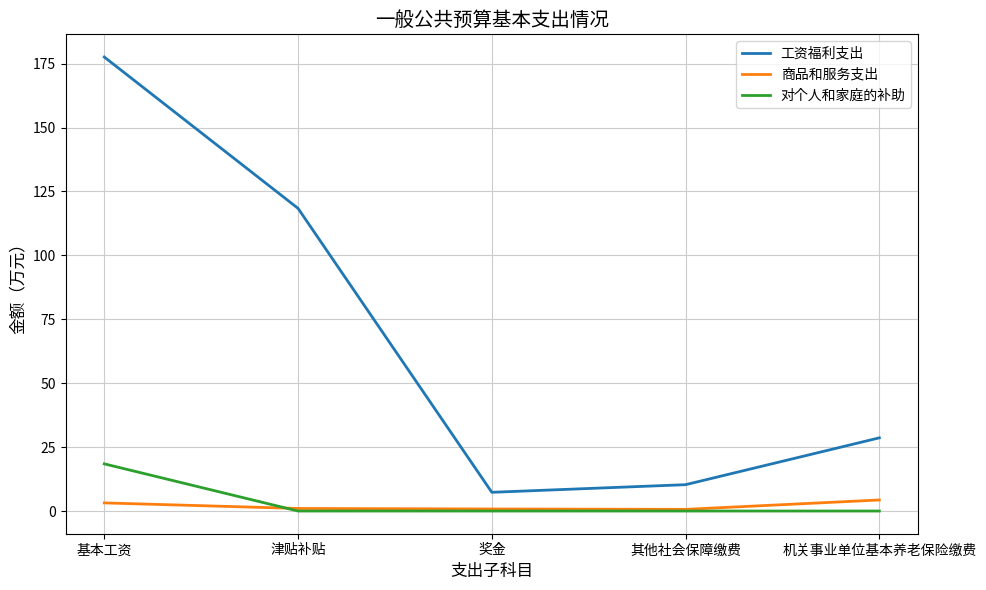

How many categories are shown in the chart?

5